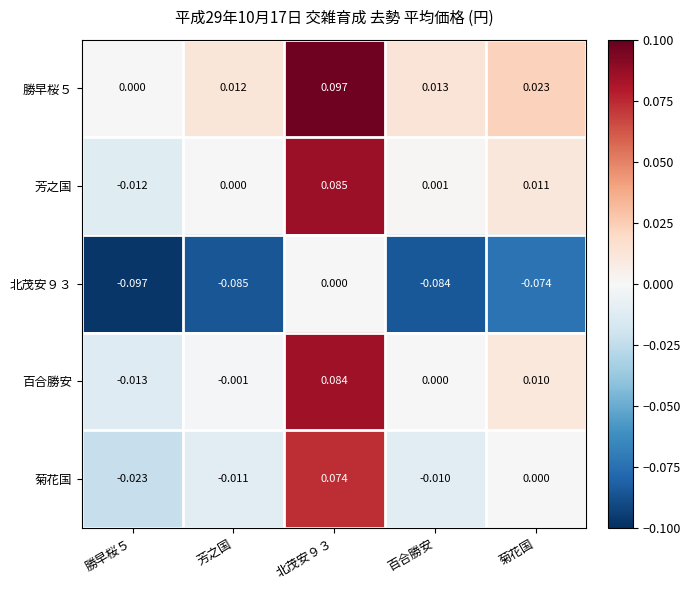

How many data points does each series have?

5